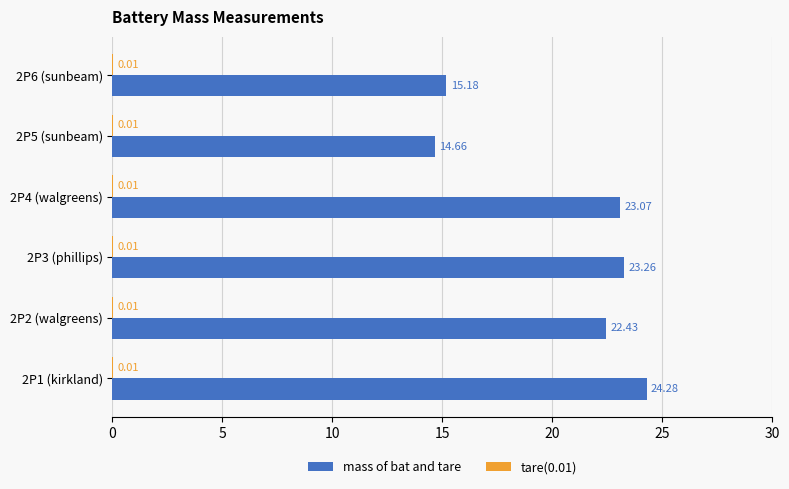

At which category is the sum across all series the highest?

2P1 (kirkland)